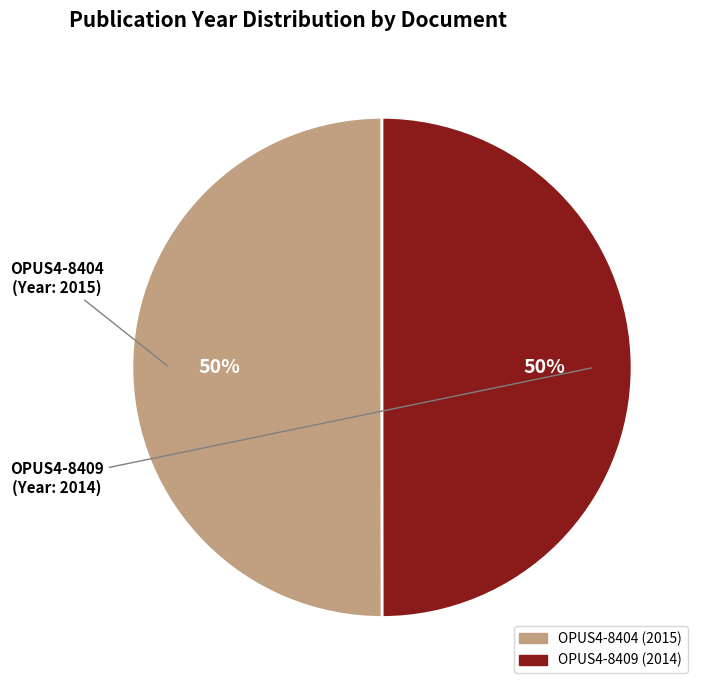

Do OPUS4-8404 and OPUS4-8409 together represent more than half of the pie?

Yes